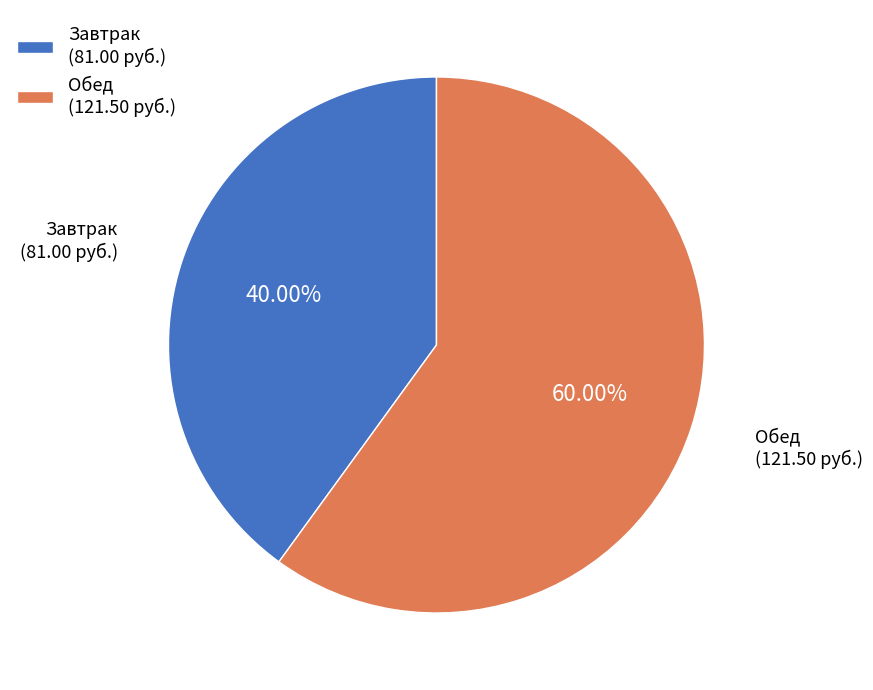

Does any single category account for the majority?

Yes